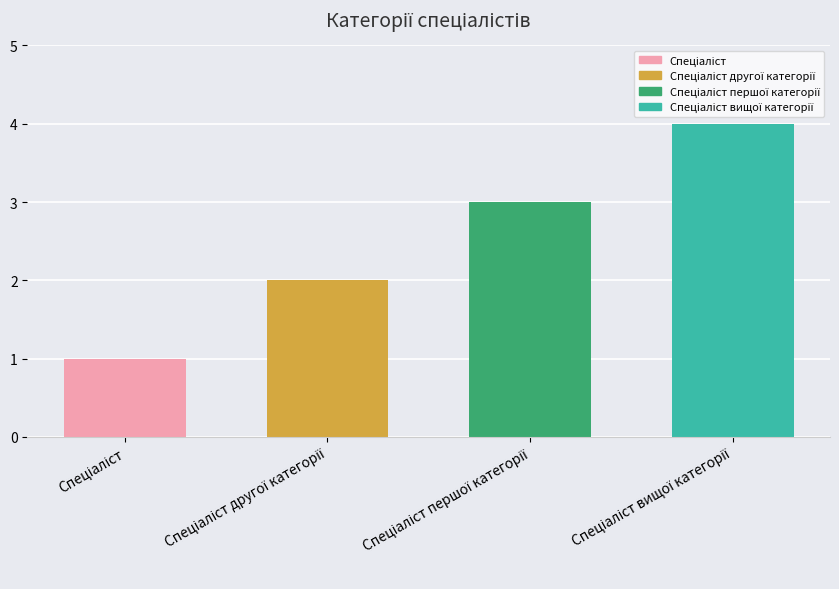

What is the sum of all values?

10